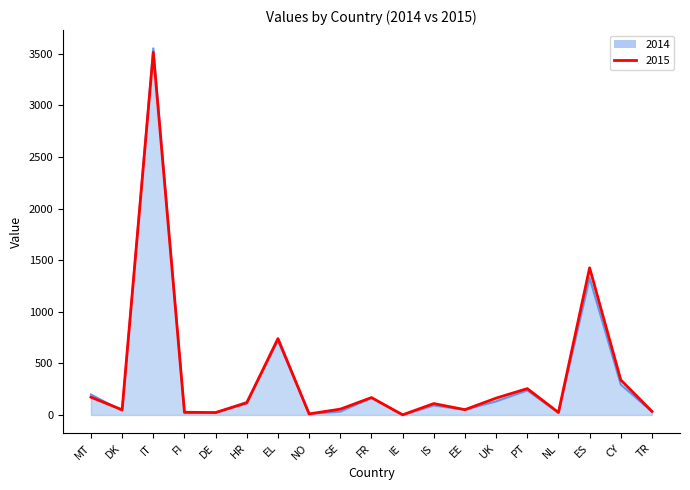

What is the difference between the second highest and minimum values?

1425